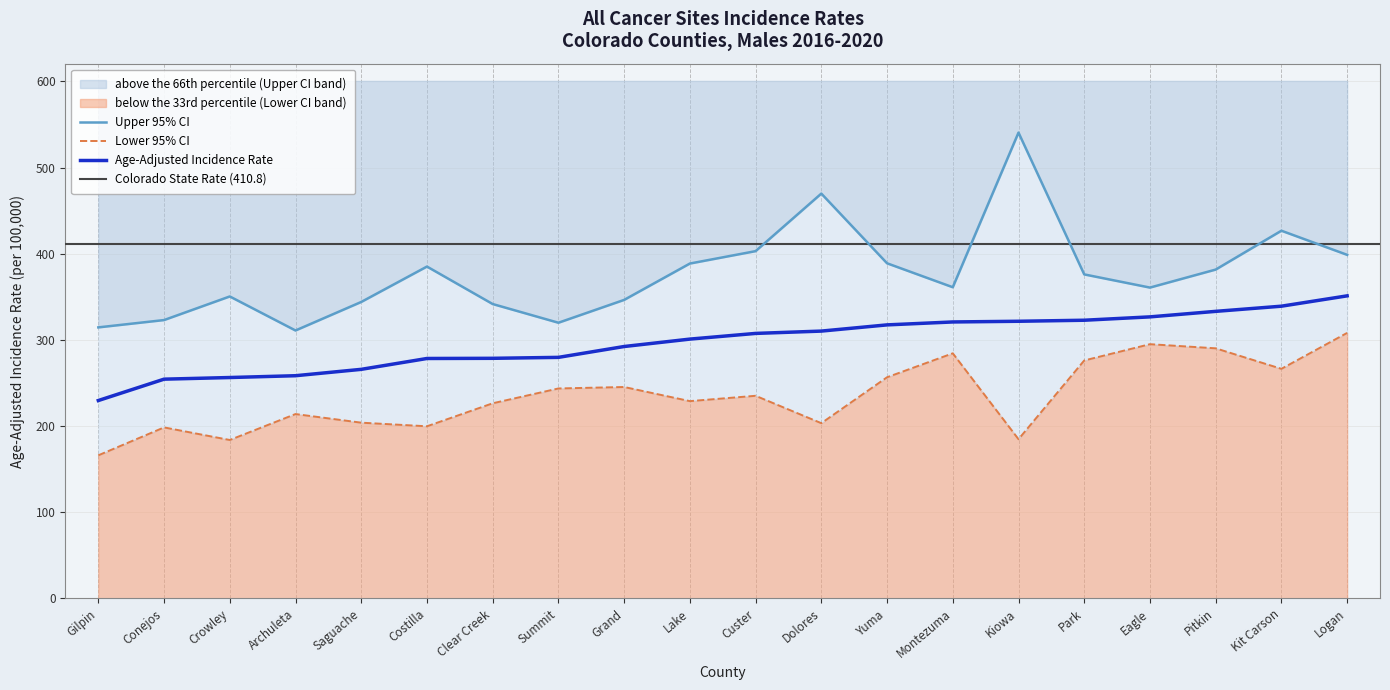

What is the value of the Age-Adjusted Rate point at the 4th from the left?

258.4